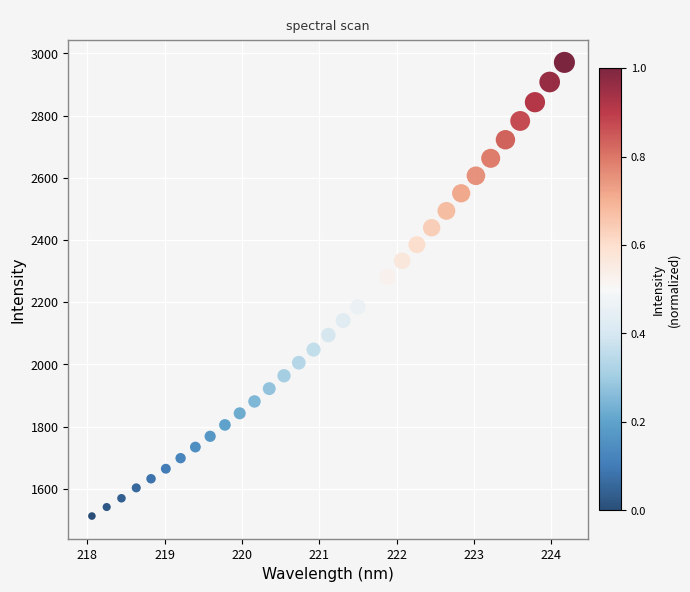

Count the number of points in this scatter plot.

33